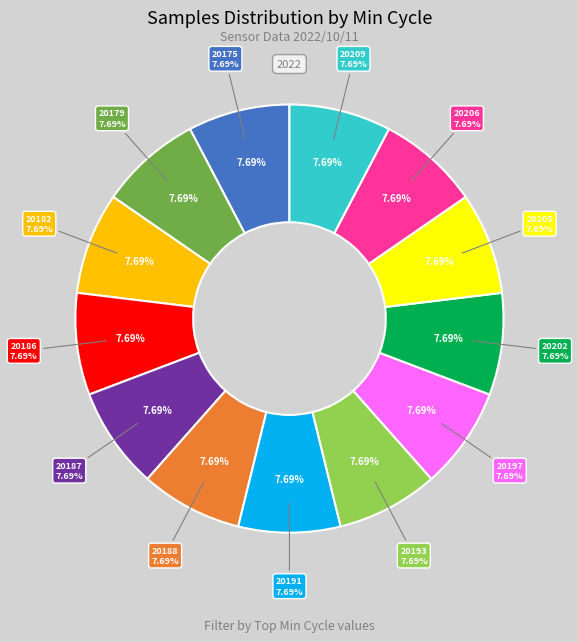

To the nearest percent, what portion does 20206 represent?

8%